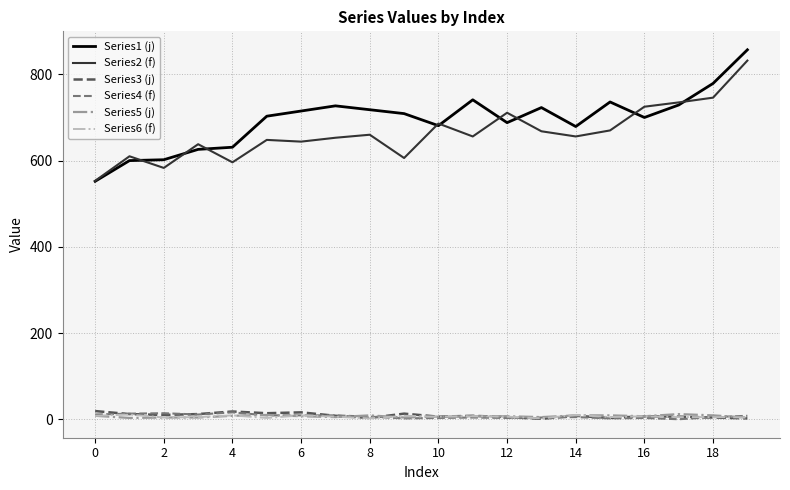

True or false: Series6 (f) and Series2 (f) intersect in this chart.

False